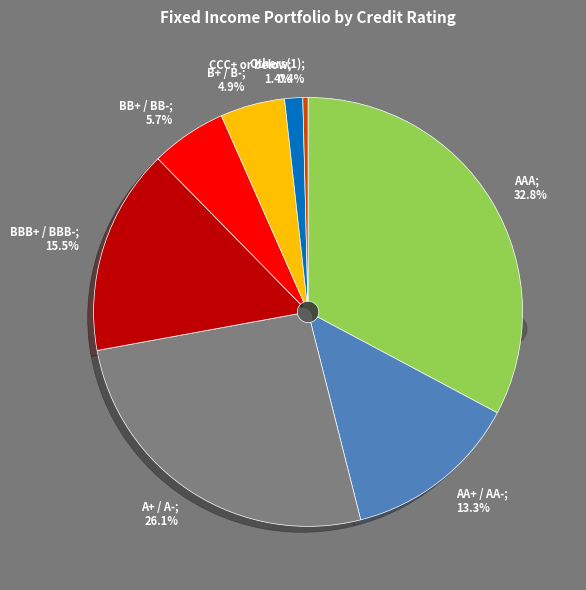

What is the total percentage of A+ / A- and BB+ / BB-?

31.8%